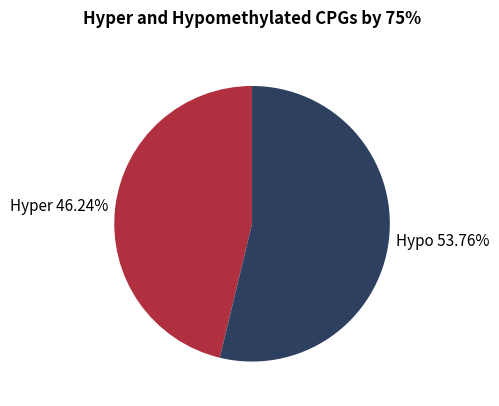

Which has a higher value, Hyper 46.24% or Hypo 53.76%?

Hypo 53.76%